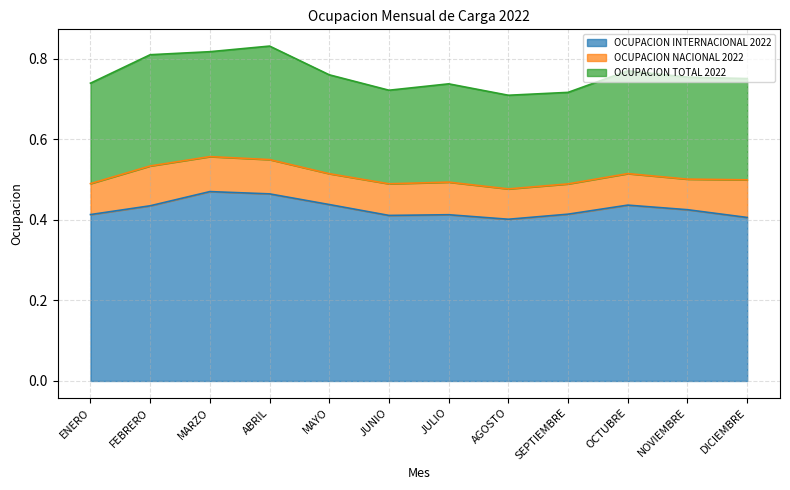

What value does the OCUPACION INTERNACIONAL 2022 series have at ABRIL?

0.5